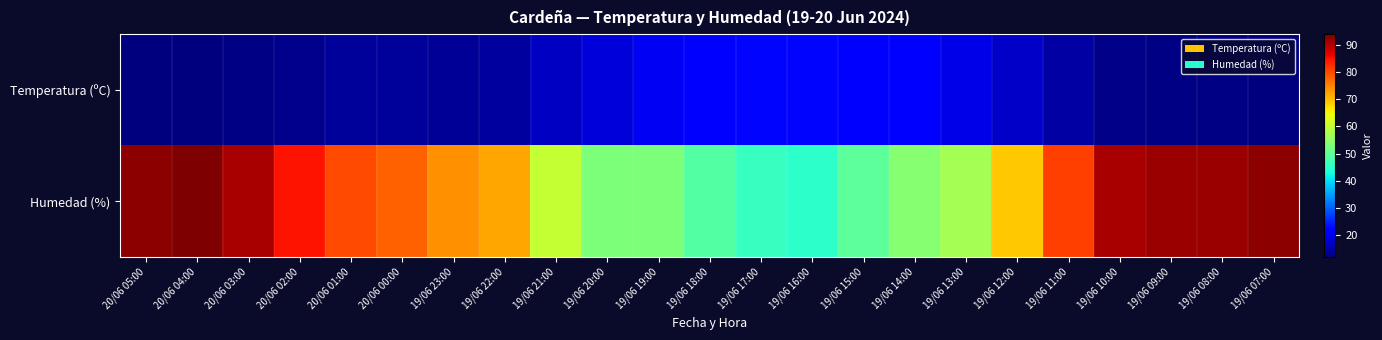

Reading left to right, extract all data points from this chart.

Temperatura (ºC): 20/06 05:00=11.9	20/06 04:00=11.8	20/06 03:00=12.3	20/06 02:00=12.9	20/06 01:00=14.0	20/06 00:00=14.0	19/06 23:00=13.5	19/06 22:00=14.3	19/06 21:00=16.9	19/06 20:00=18.5	19/06 19:00=20.2	19/06 18:00=22.0	19/06 17:00=22.5	19/06 16:00=22.7	19/06 15:00=22.3	19/06 14:00=20.9	19/06 13:00=19.5	19/06 12:00=17.0	19/06 11:00=14.6	19/06 10:00=12.6	19/06 09:00=12.4	19/06 08:00=12.3	19/06 07:00=12.1
Humedad (%): 20/06 05:00=93.0	20/06 04:00=94.0	20/06 03:00=91.0	20/06 02:00=85.0	20/06 01:00=80.0	20/06 00:00=78.0	19/06 23:00=74.0	19/06 22:00=72.0	19/06 21:00=60.0	19/06 20:00=53.0	19/06 19:00=53.0	19/06 18:00=49.0	19/06 17:00=46.0	19/06 16:00=45.0	19/06 15:00=50.0	19/06 14:00=54.0	19/06 13:00=57.0	19/06 12:00=69.0	19/06 11:00=81.0	19/06 10:00=91.0	19/06 09:00=92.0	19/06 08:00=92.0	19/06 07:00=93.0